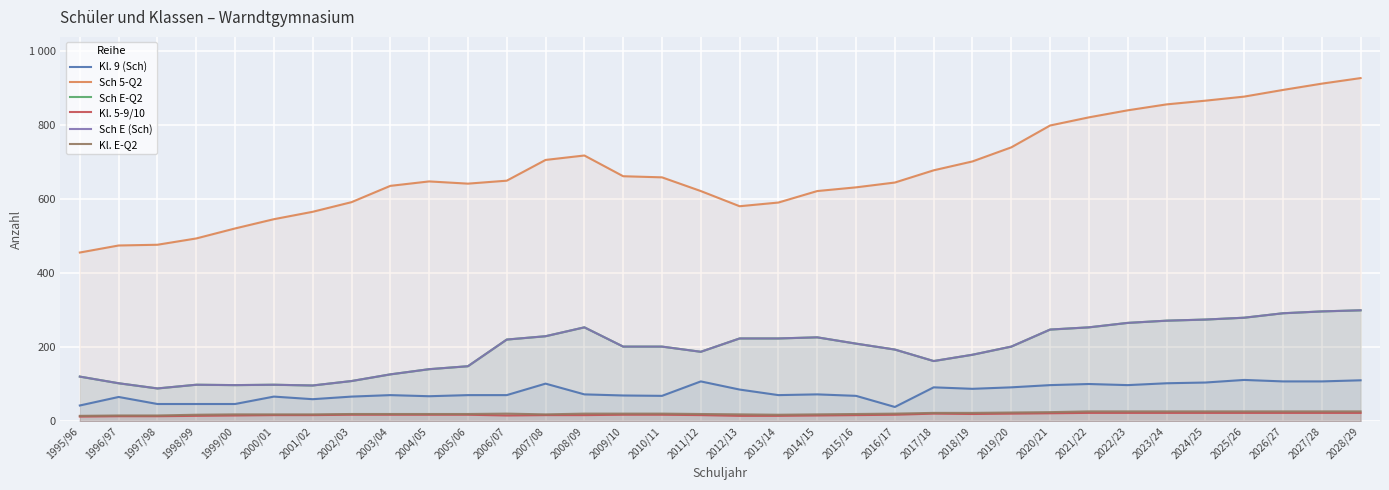

Is the value of Kl. E-Q2 at 2025/26 greater than the value of Sch E (Sch) at 2024/25?

No